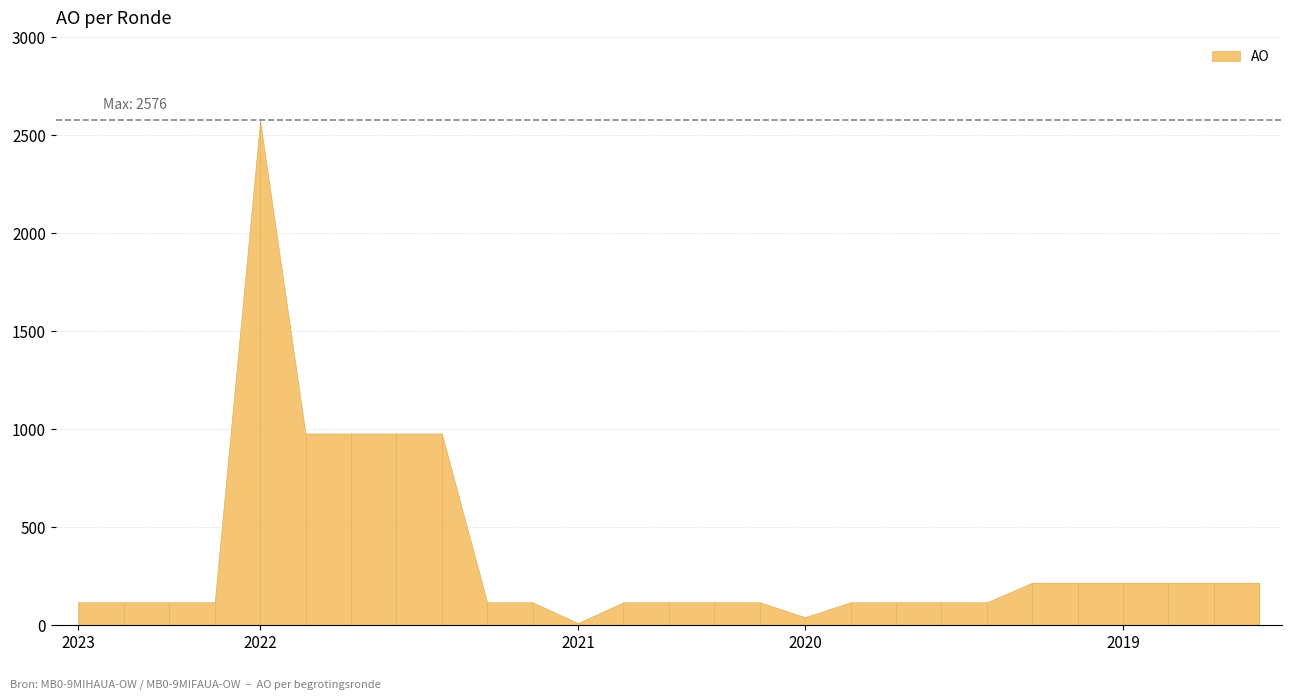

How many lines are shown in the chart?

1